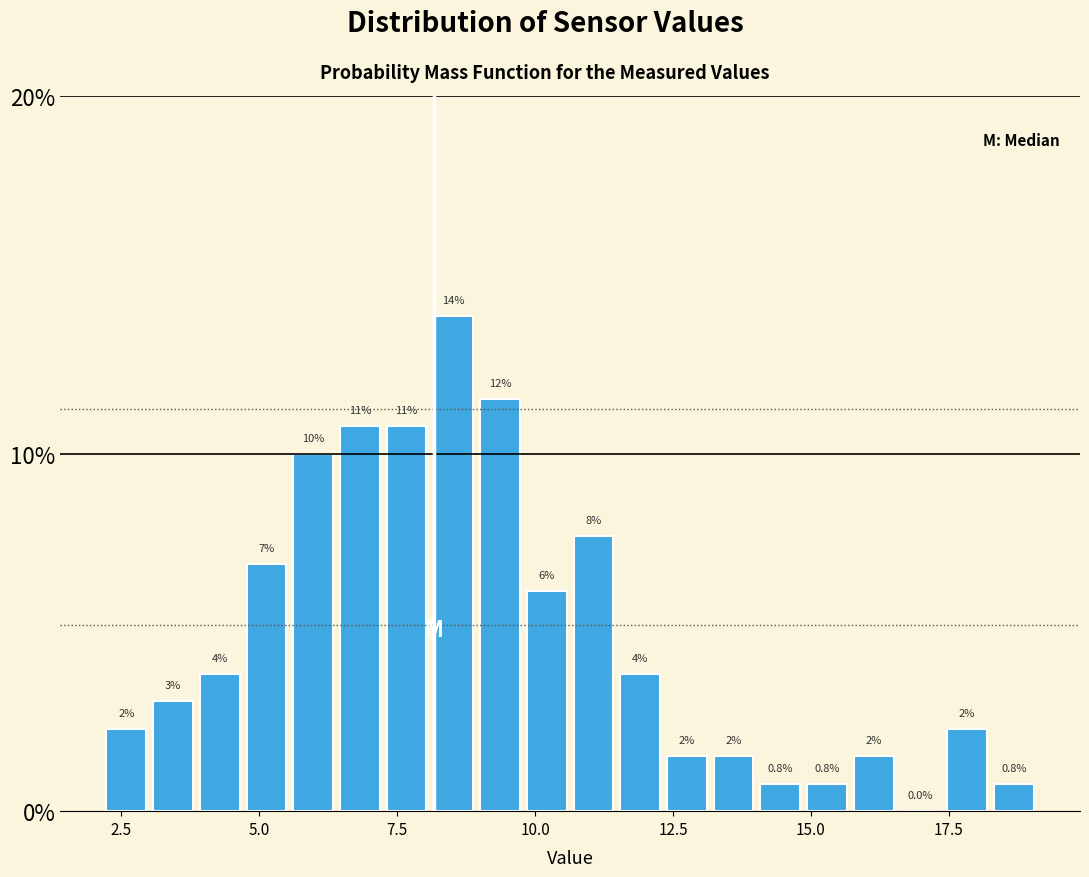

Read against the x-axis, roughly where is the centre of the tallest bar?

8.5